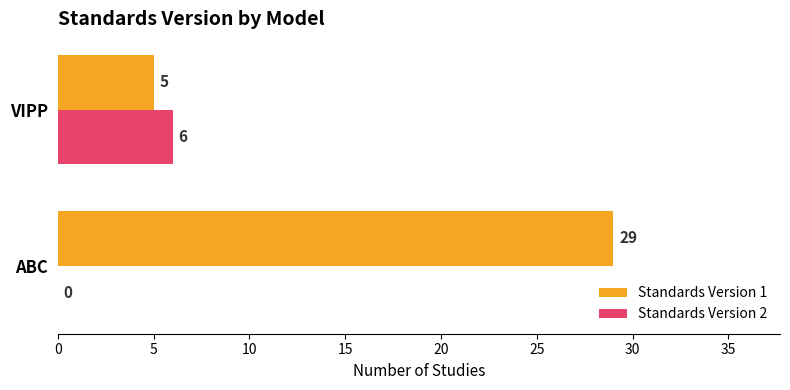

At which label does Standards Version 2 reach its peak?

VIPP